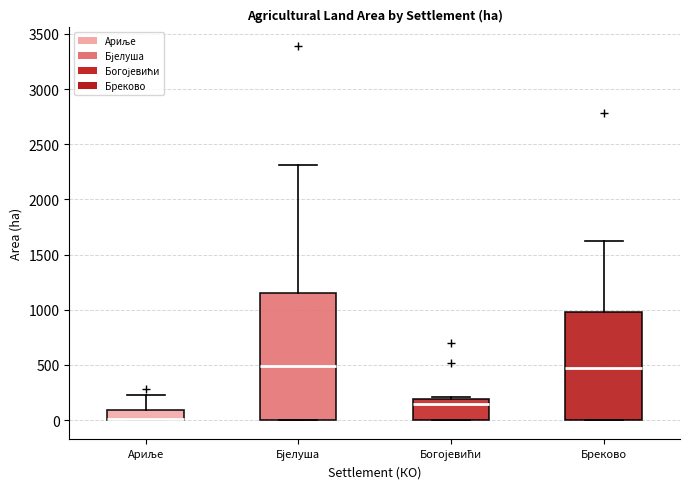

Where is the lower edge of the box for Богојевићи on the y-axis? The values are not printed on the chart, so give them approximately, as read against the axis.

0